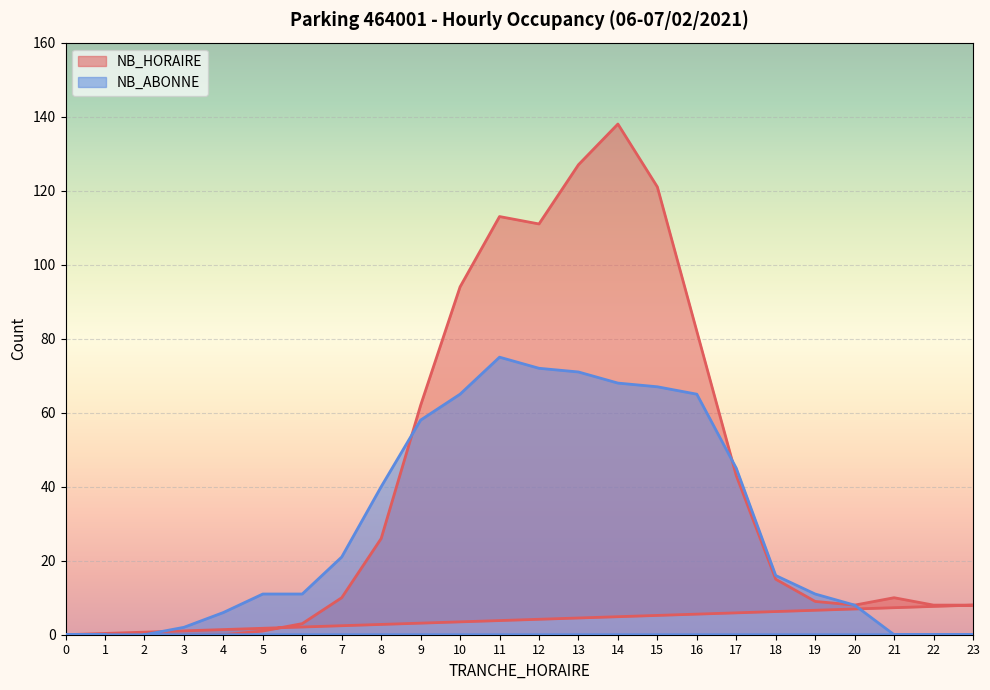

Where do NB_HORAIRE and NB_ABONNE first cross each other?

8 and 9